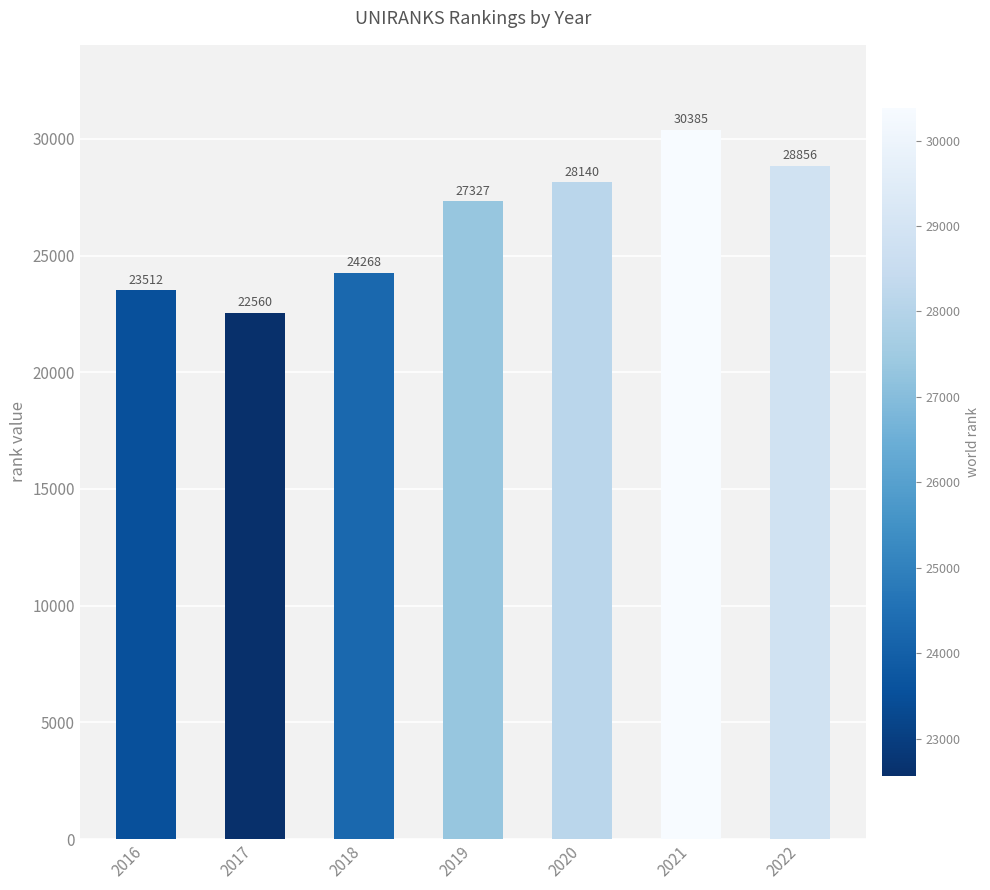

What is the change in value from 2021 to 2022?

-1529